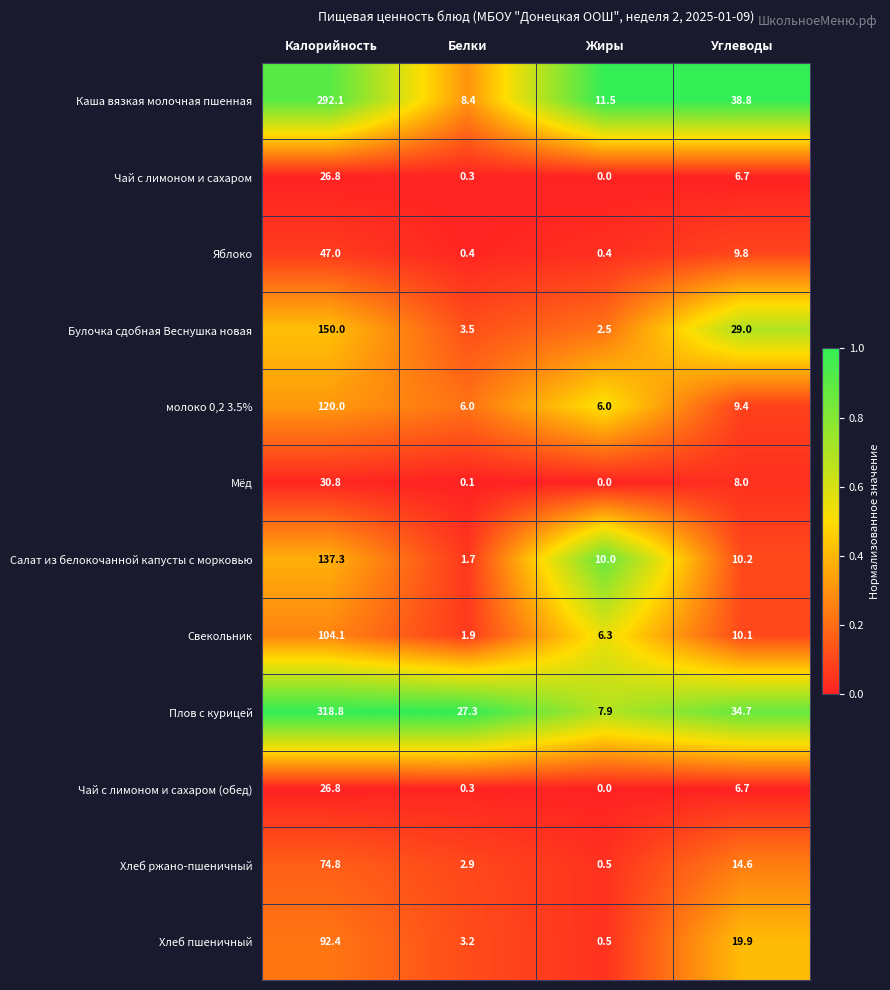

What is the difference between the second highest and second lowest values in the Булочка сдобная Веснушка новая series?

25.5